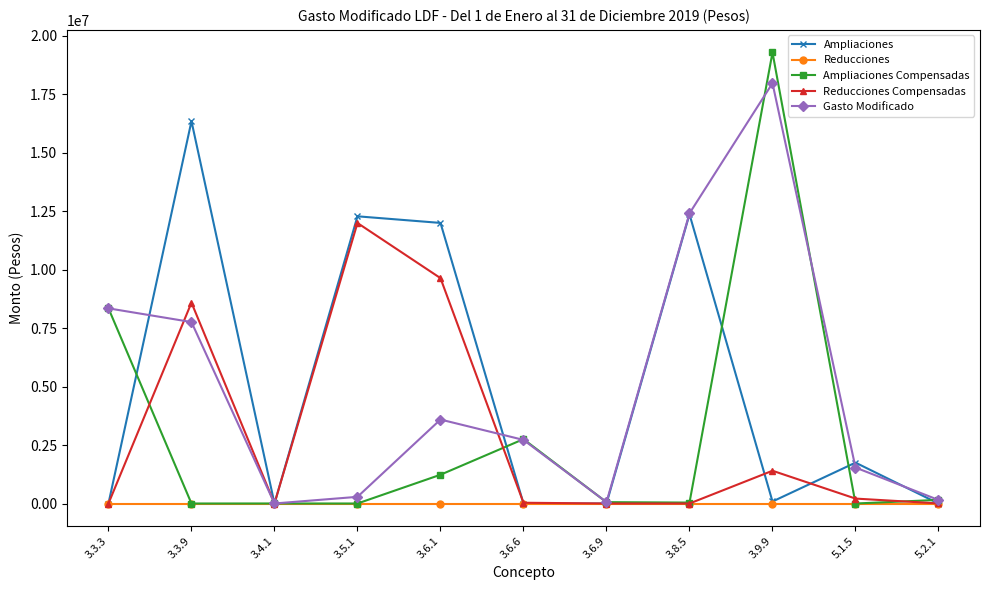

At which label does Ampliaciones Compensadas reach its peak?

3.9.9